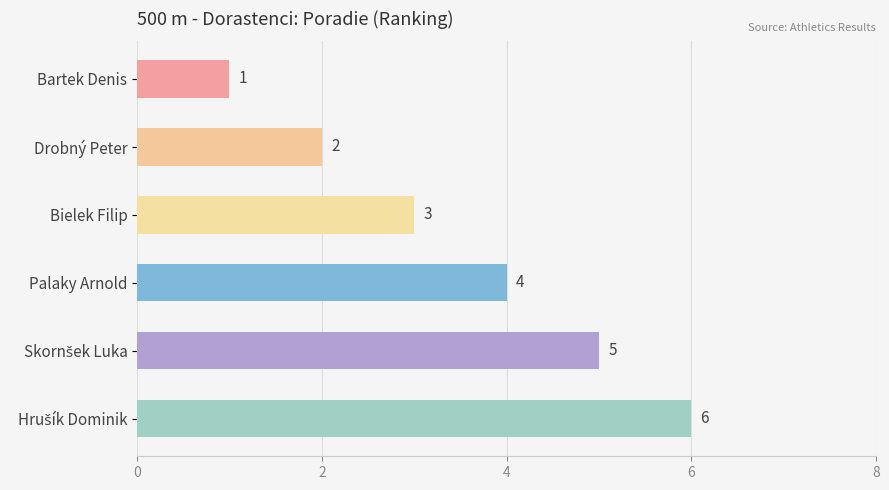

How many values are between 2 and 5?

4